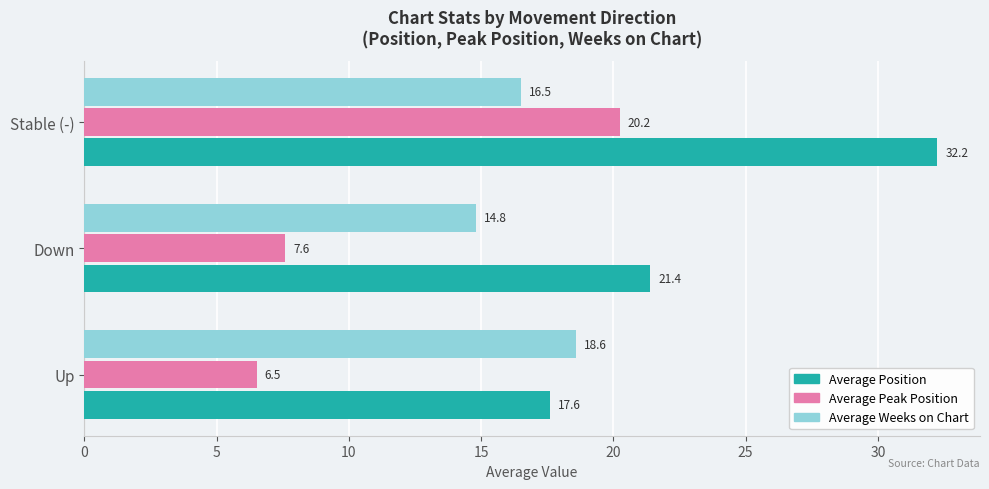

What is the sum of all Average Position values?

71.3